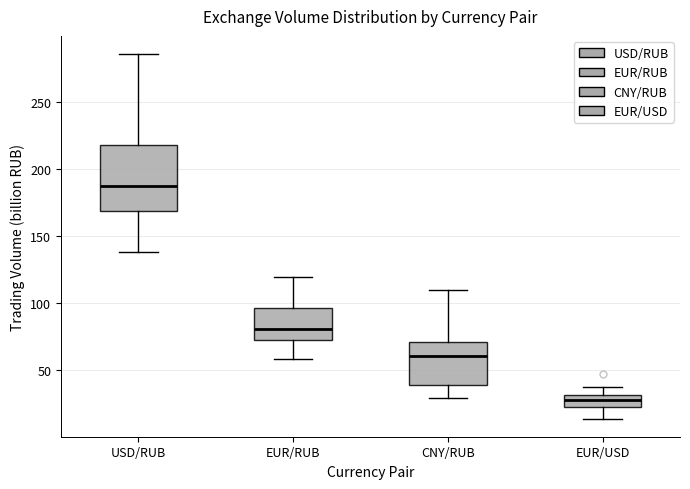

Reading left to right, transcribe this box plot: for each box, give where its median line is, the range the box spans, and where its two whiskers end, as read against the y-axis. The values are not printed on the chart, so give them approximately, as read against the axis.

USD/RUB: median 185, box 170 to 220, whiskers 140 to 285
EUR/RUB: median 80, box 75 to 95, whiskers 60 to 120
CNY/RUB: median 60, box 40 to 70, whiskers 30 to 110
EUR/USD: median 30 (inside the box), box 25 to 30, whiskers 15 to 35